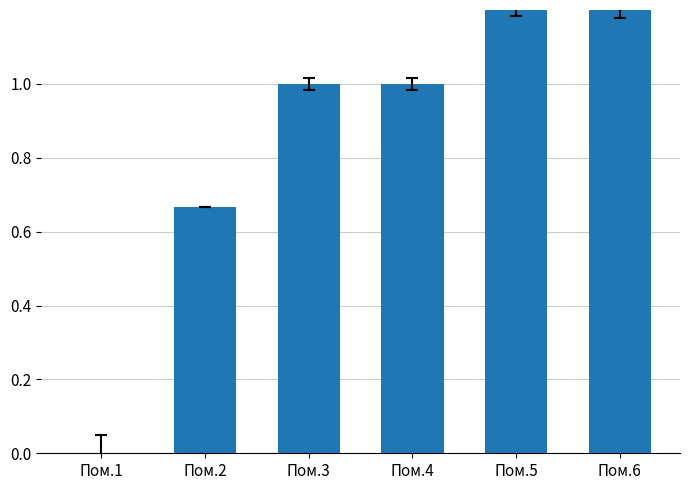

How many data points does each series have?

6